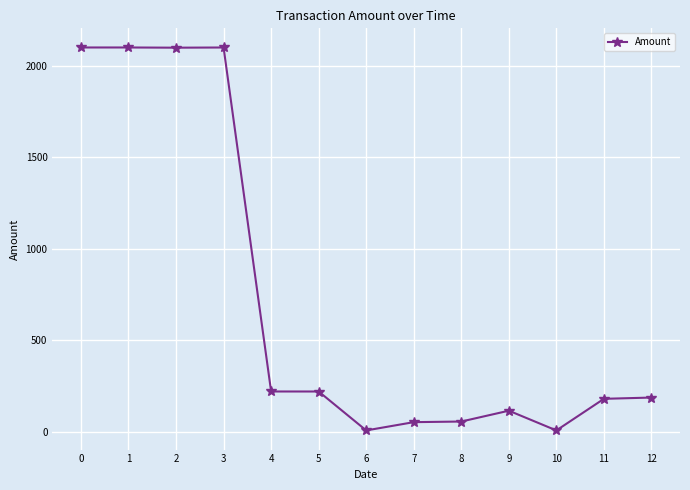

What is the sum of all values?

9441.5